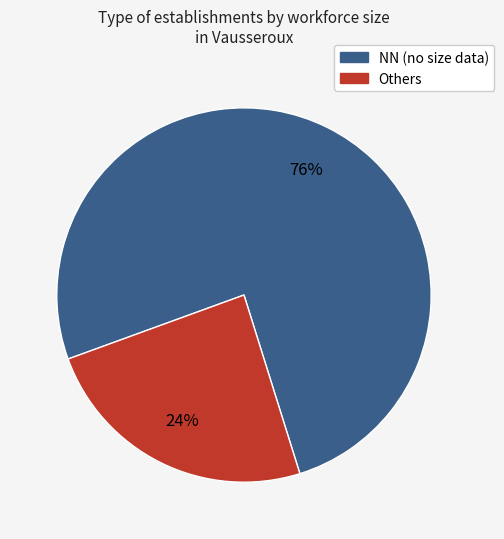

Does any single category account for the majority?

Yes